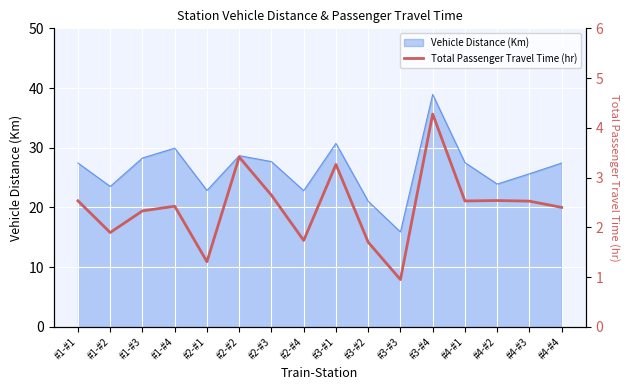

What is the value of the 1st point from the left?

2.5